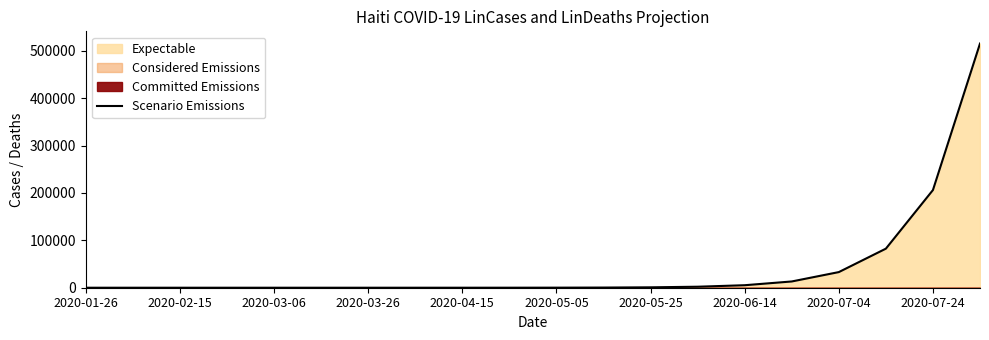

How many lines are shown in the chart?

1